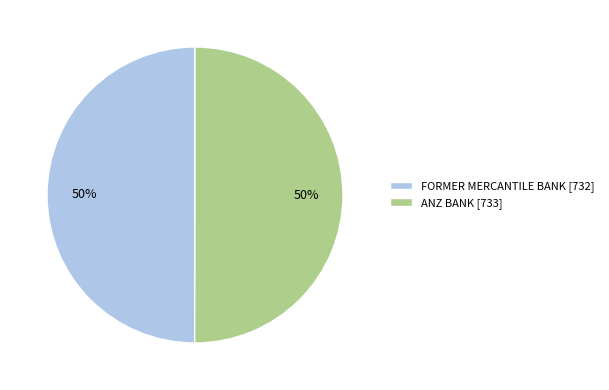

Is it true that ANZ BANK is 63% of the pie?

False